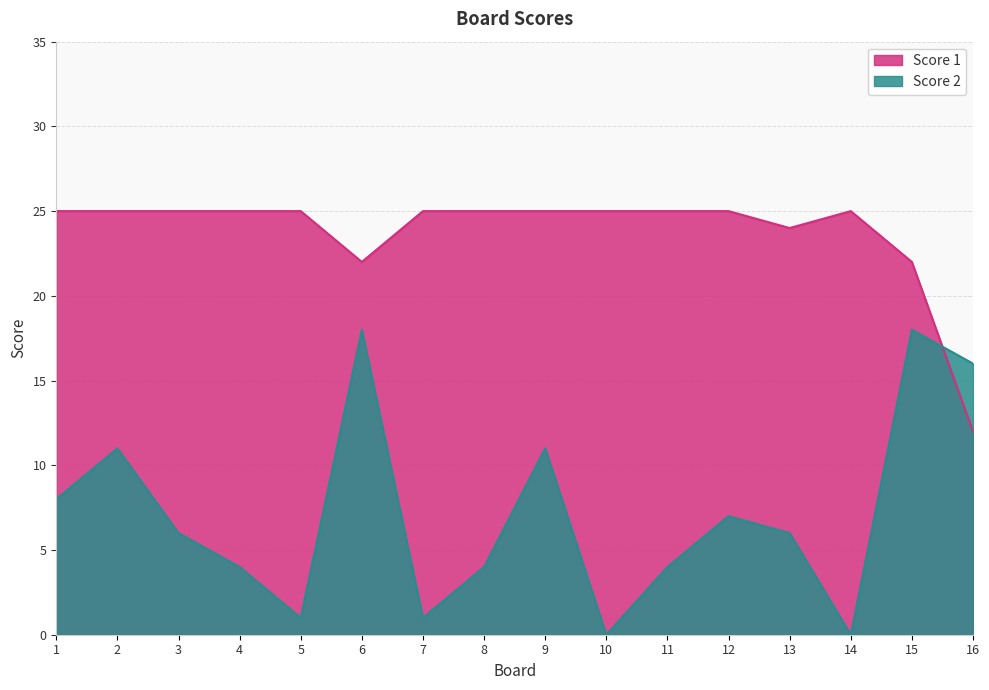

The value of Score 1 at 15 is 33. True or false?

False